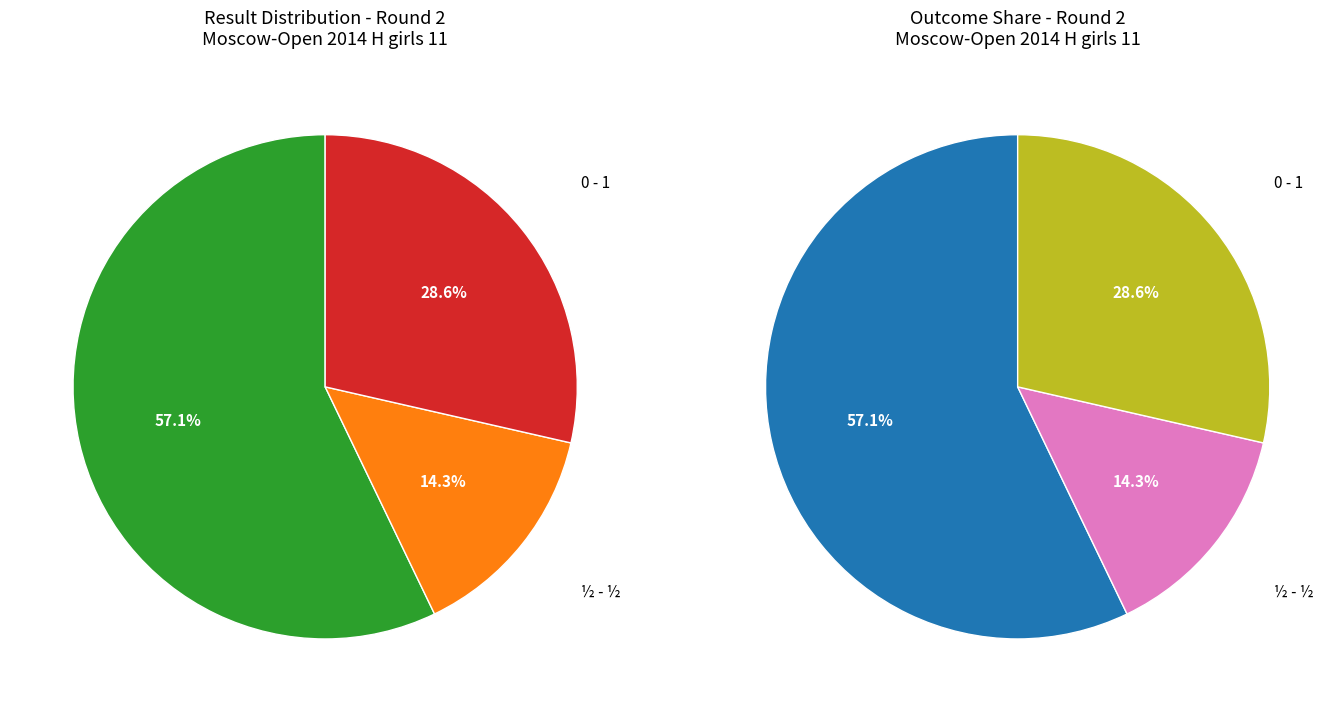

How many segments does this pie chart have?

3